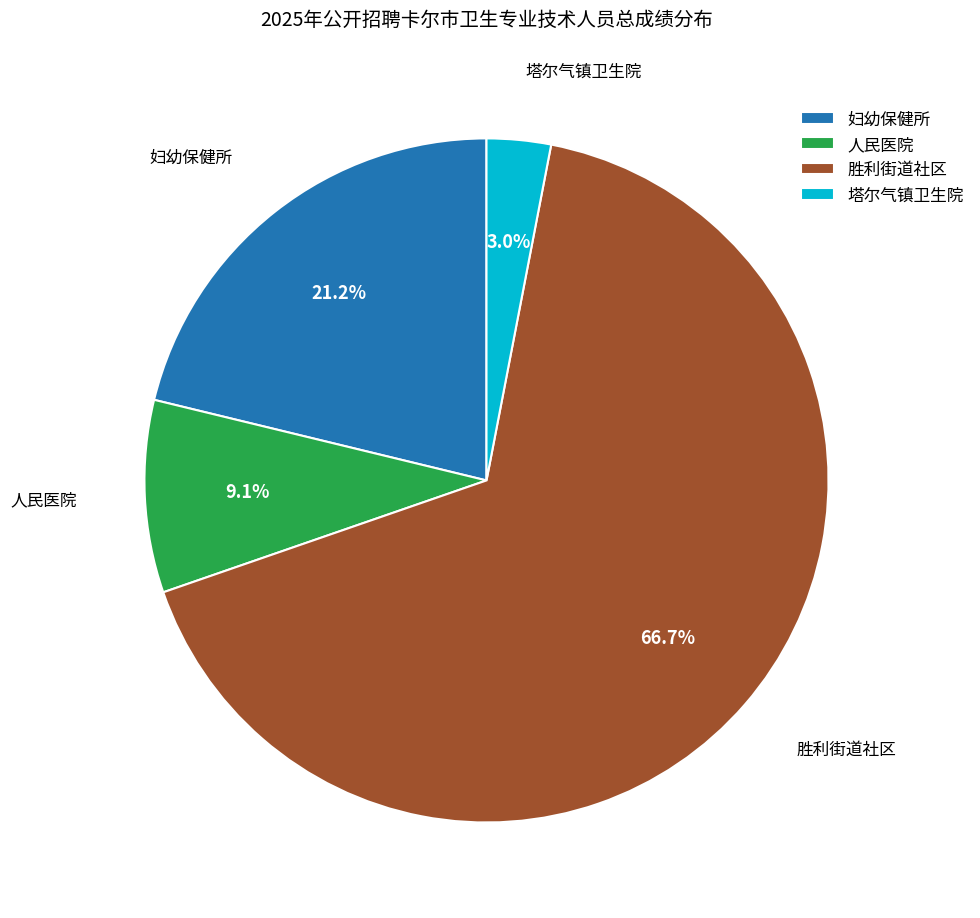

Between 胜利街道社区 and 妇幼保健所, which is larger?

胜利街道社区